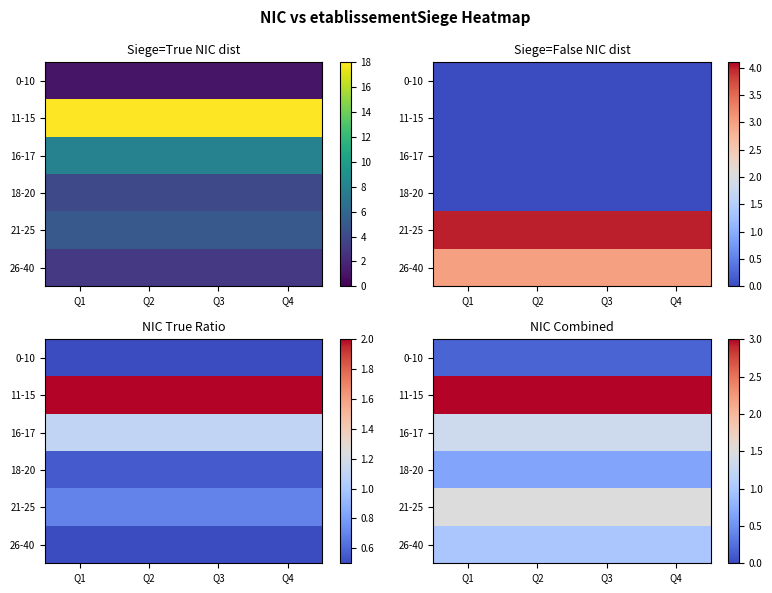

What is the minimum value for 21-25?

1.5